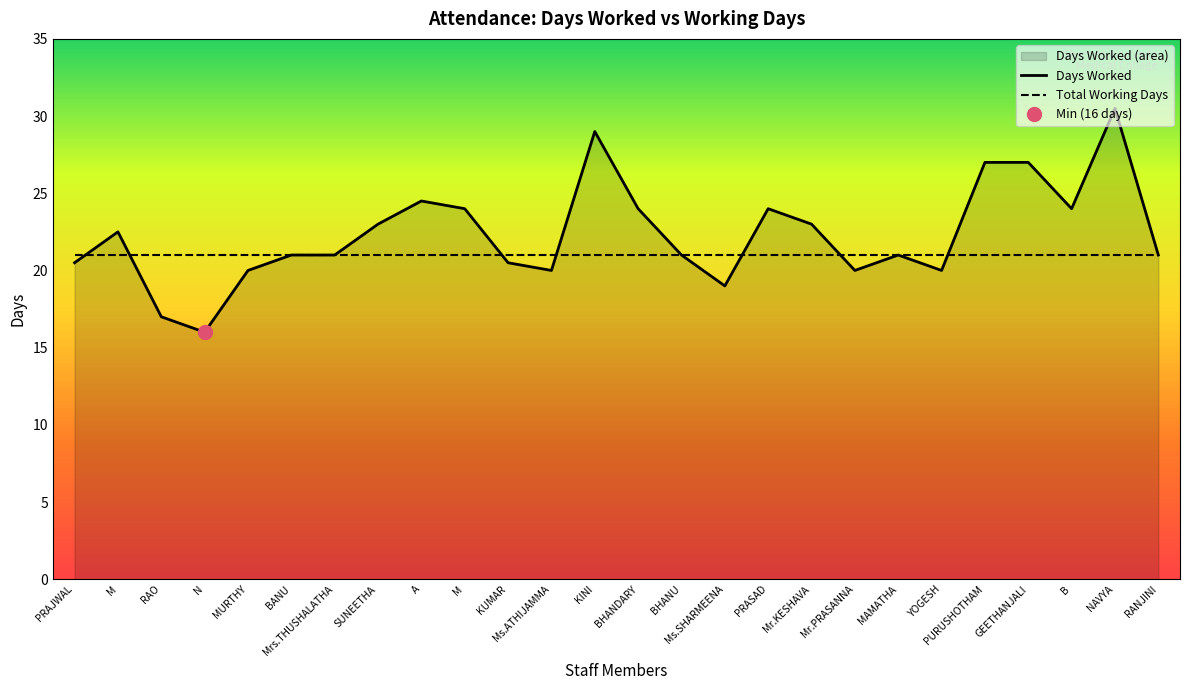

What is the difference between the second highest and second lowest values?

12.0